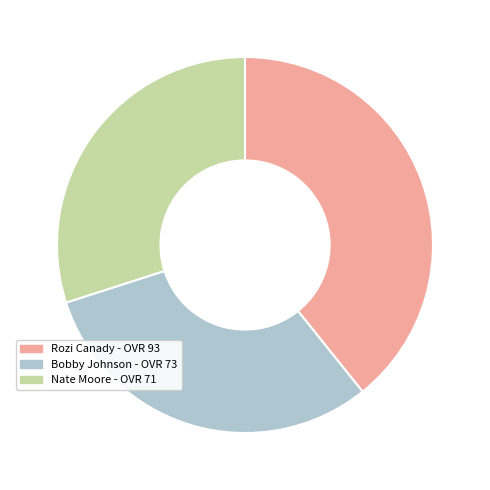

True or false: Bobby Johnson accounts for 24% of the total.

False